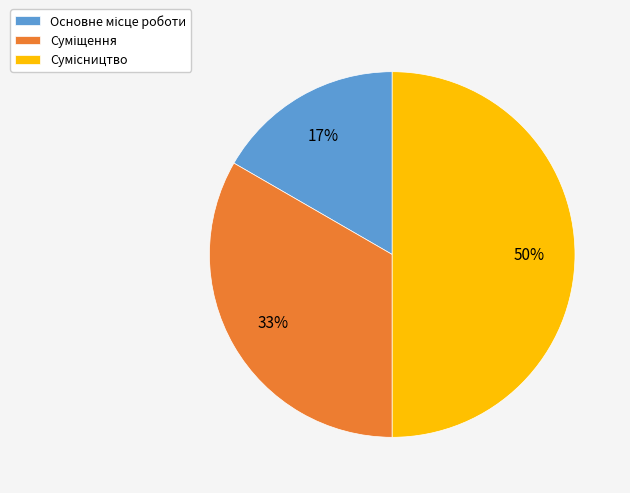

To the nearest percent, what is the difference between the largest and smallest slice percentages?

33%